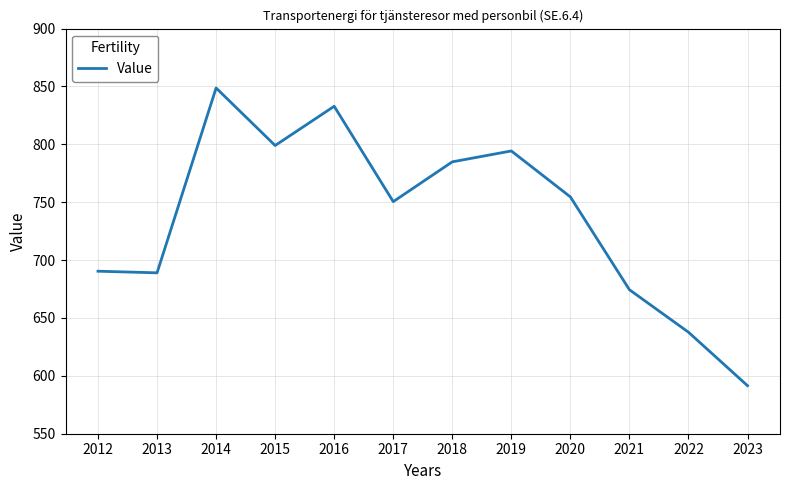

What is the ratio of the value at 2015 to the value at 2022?

1.3